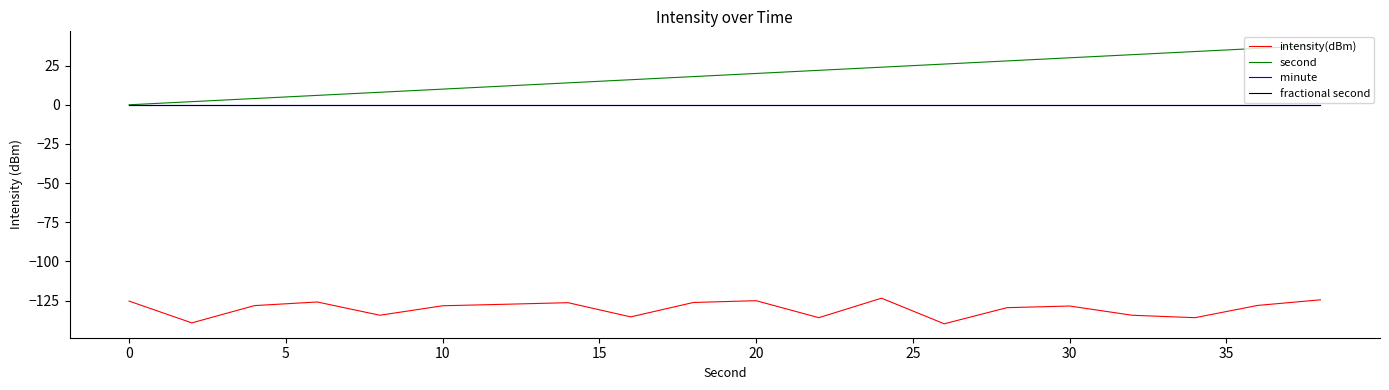

Does the chart display data point markers on the line(s)?

No